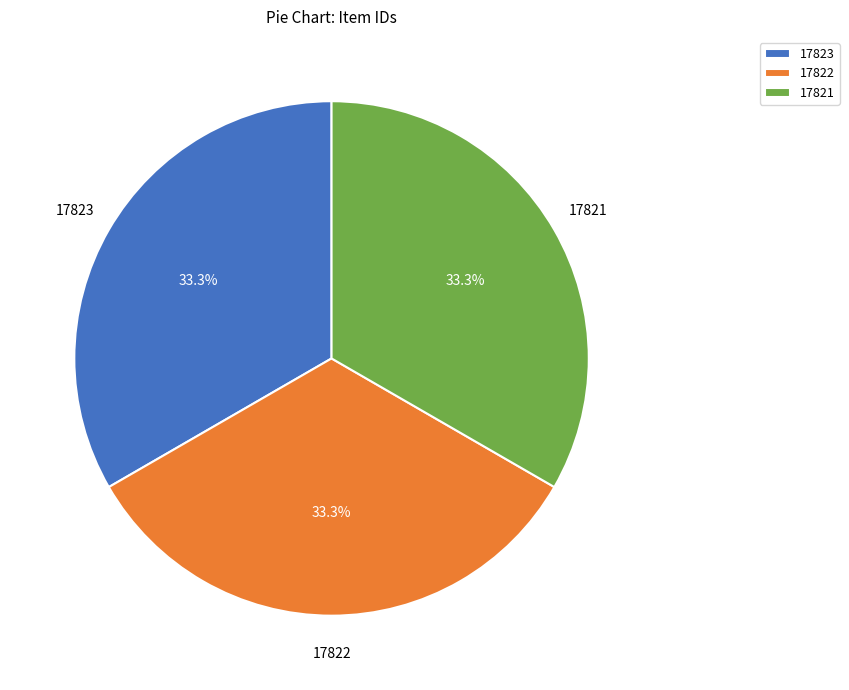

Does any single category account for the majority?

No